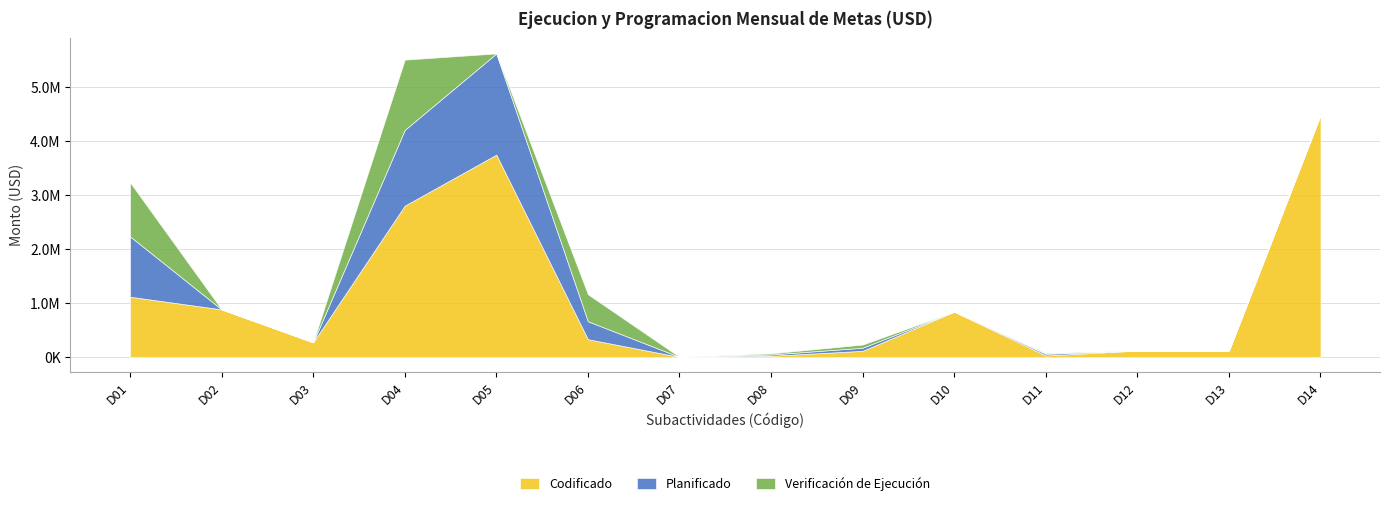

True or false: Verificacion_Ejecucion has more than 2 interior local peaks.

True